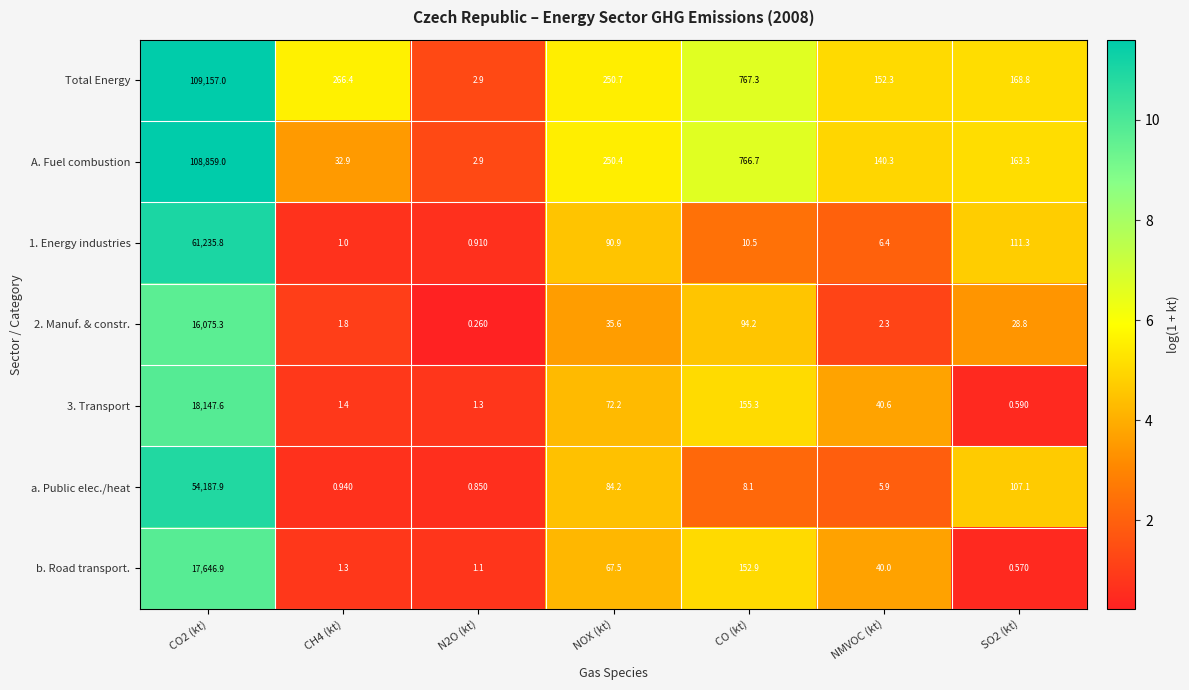

Which series has the widest spread of values?

Total Energy